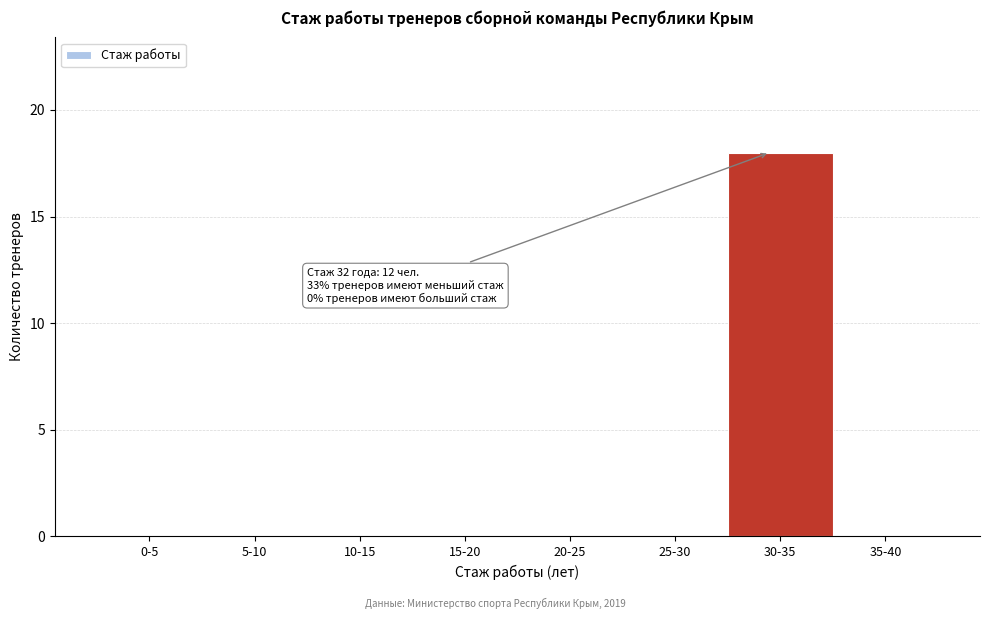

Reading left to right, list all the values displayed in this chart.

0-5=0	5-10=0	10-15=0	15-20=0	20-25=0	25-30=0	30-35=18	35-40=0